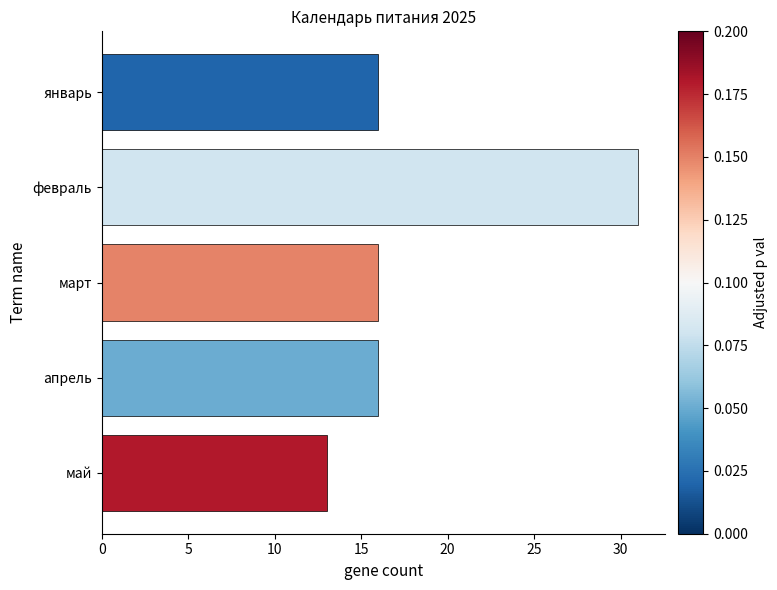

What is the difference between the values at май and январь?

3